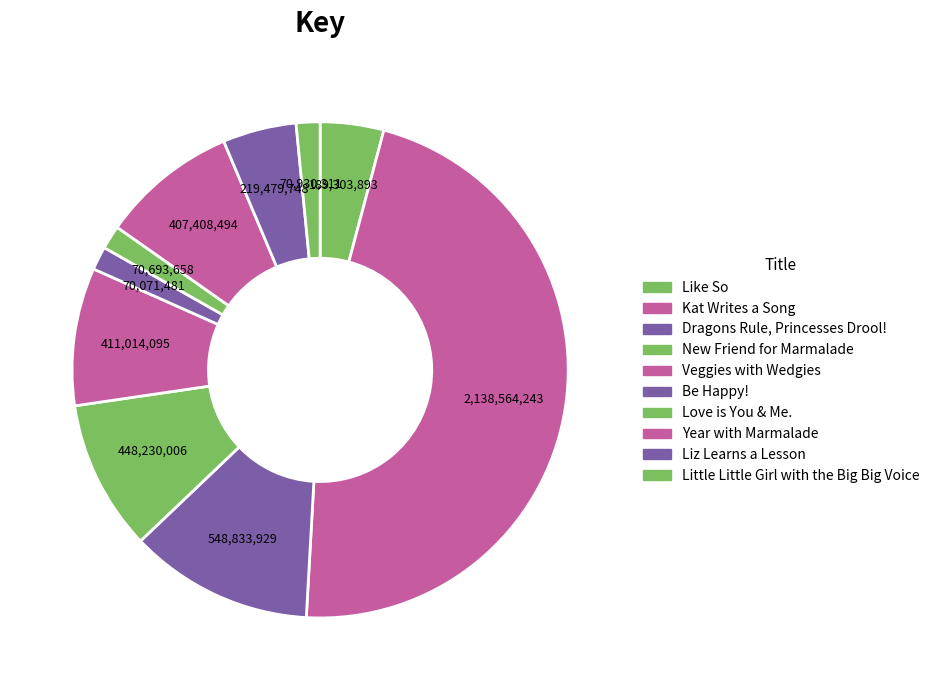

Do Love is You & Me. and Like So together represent more than half of the pie?

No